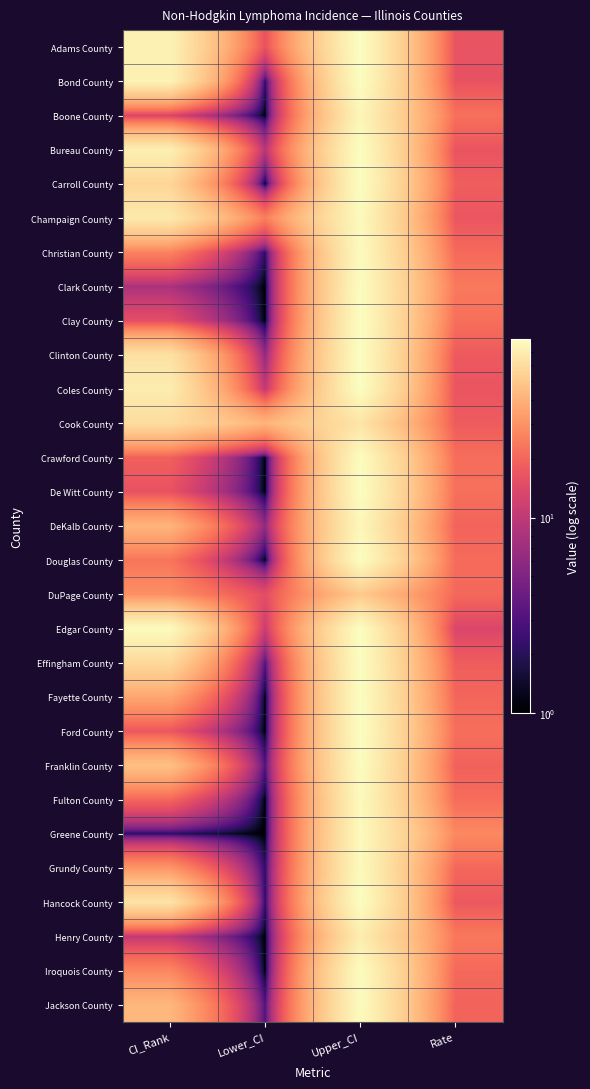

Rank the series at Lower_CI from lowest to highest value.

Boone County, Carroll County, Clark County, Clay County, Crawford County, De Witt County, Douglas County, Fayette County, Ford County, Fulton County, Greene County, Henry County, Iroquois County, Bond County, Christian County, Grundy County, Hancock County, Effingham County, Franklin County, Jackson County, Clinton County, DeKalb County, Bureau County, Coles County, Edgar County, DuPage County, Adams County, Champaign County, Cook County